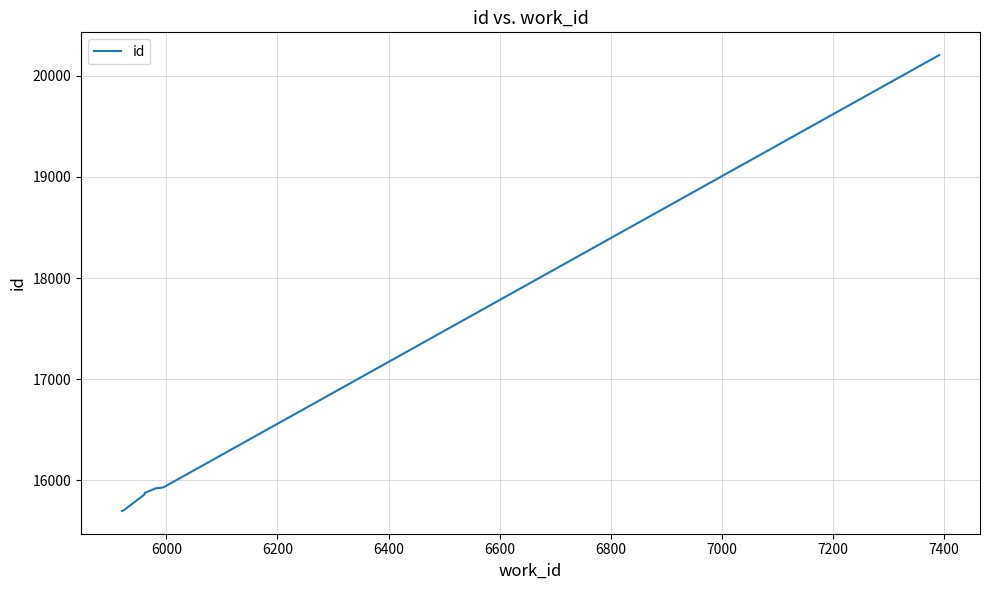

Between 6600 and 7400, which is larger?

7400